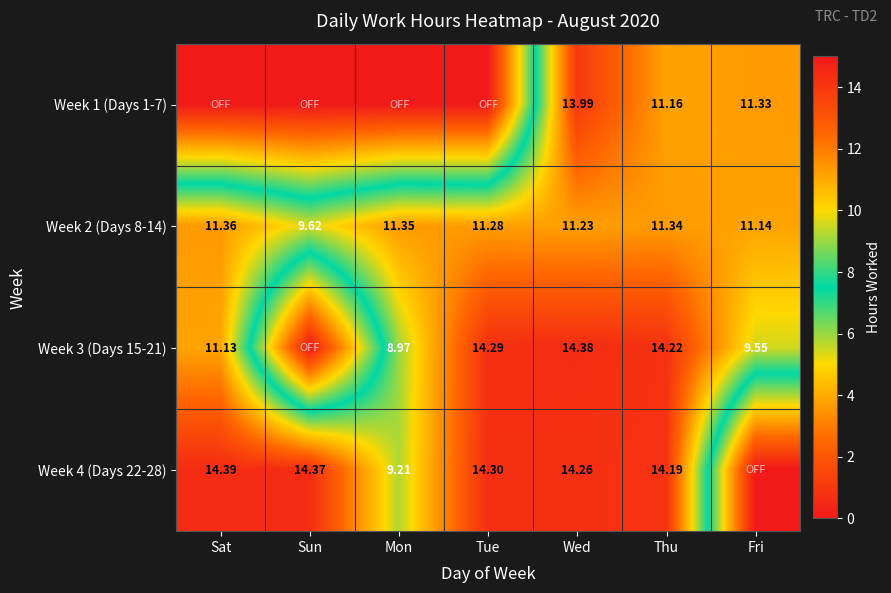

Where does the Week 2 (Days 8-14) series first go above 11?

Sat